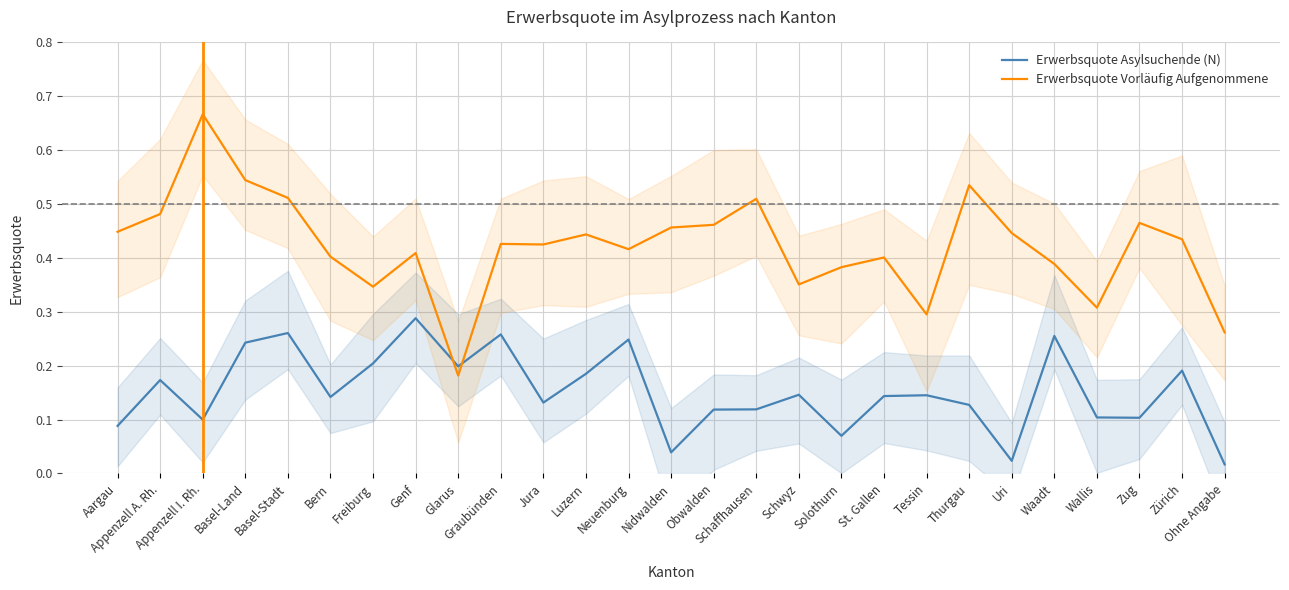

Is it true that Erwerbsquote Vorläufig Aufgenommene equals 0.1 at Nidwalden?

False